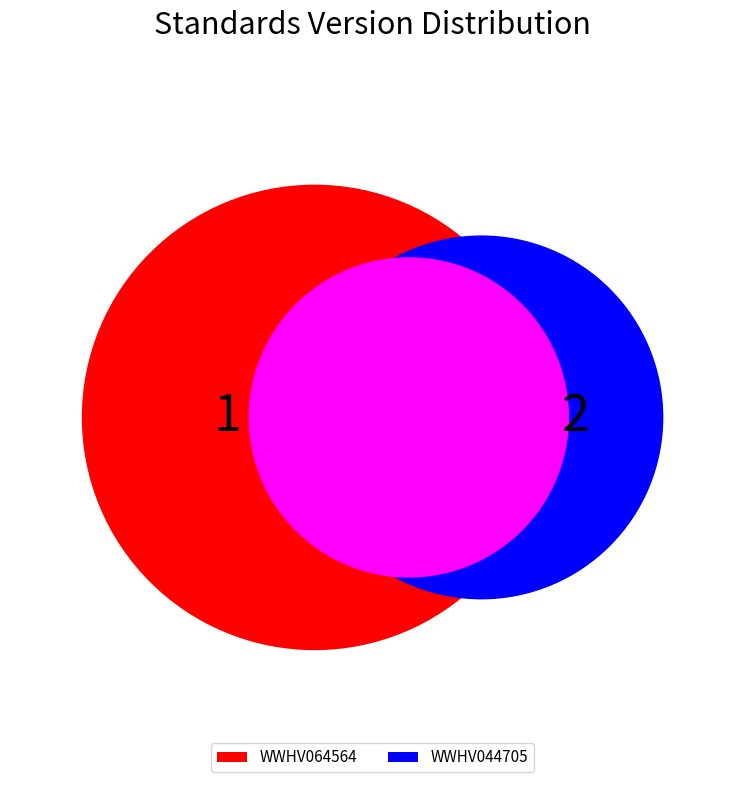

Approximately how many times larger is the value at WWHV044705 compared to WWHV064564?

2.0